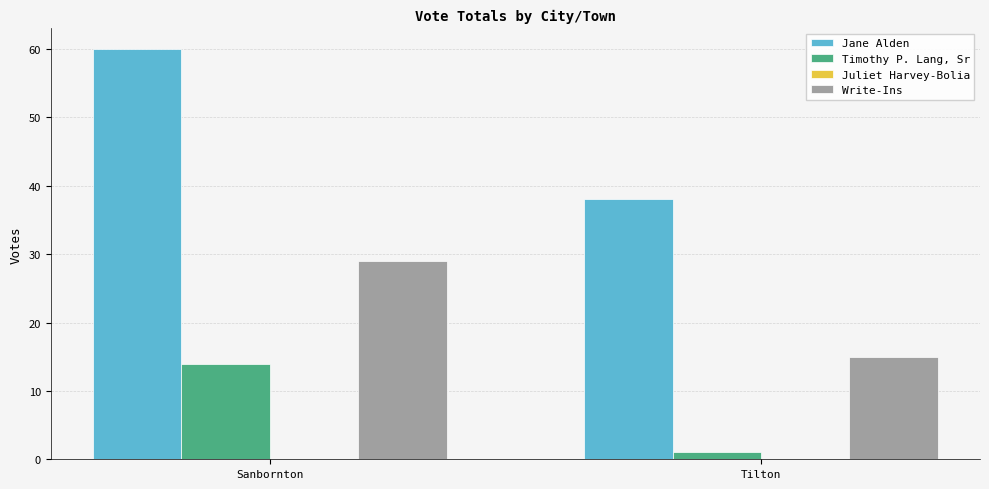

Which series has the largest range (max minus min)?

Jane Alden